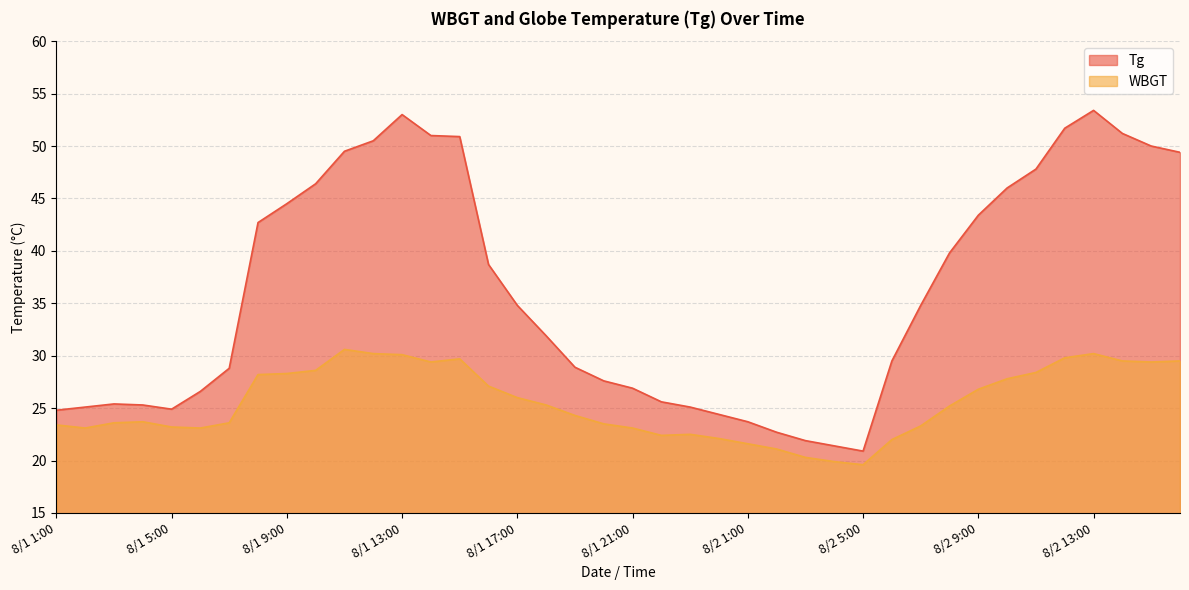

Reading left to right, transcribe all the data shown in this chart.

Tg: 8/1 1:00=24.8	8/1 2:00=25.1	8/1 3:00=25.4	8/1 4:00=25.3	8/1 5:00=24.9	8/1 6:00=26.6	8/1 7:00=28.8	8/1 8:00=42.7	8/1 9:00=44.5	8/1 10:00=46.4	8/1 11:00=49.5	8/1 12:00=50.5	8/1 13:00=53.0	8/1 14:00=51.0	8/1 15:00=50.9	8/1 16:00=38.7	8/1 17:00=34.8	8/1 18:00=31.9	8/1 19:00=28.9	8/1 20:00=27.6	8/1 21:00=26.9	8/1 22:00=25.6	8/1 23:00=25.1	8/1 24:00=24.4	8/2 1:00=23.7	8/2 2:00=22.7	8/2 3:00=21.9	8/2 4:00=21.4	8/2 5:00=20.9	8/2 6:00=29.5	8/2 7:00=34.8	8/2 8:00=39.8	8/2 9:00=43.4	8/2 10:00=46.0	8/2 11:00=47.8	8/2 12:00=51.7	8/2 13:00=53.4	8/2 14:00=51.2	8/2 15:00=50.0	8/2 16:00=49.4
WBGT: 8/1 1:00=23.4	8/1 2:00=23.1	8/1 3:00=23.6	8/1 4:00=23.7	8/1 5:00=23.2	8/1 6:00=23.1	8/1 7:00=23.6	8/1 8:00=28.2	8/1 9:00=28.3	8/1 10:00=28.6	8/1 11:00=30.6	8/1 12:00=30.2	8/1 13:00=30.1	8/1 14:00=29.4	8/1 15:00=29.7	8/1 16:00=27.1	8/1 17:00=26.0	8/1 18:00=25.3	8/1 19:00=24.3	8/1 20:00=23.5	8/1 21:00=23.1	8/1 22:00=22.4	8/1 23:00=22.5	8/1 24:00=22.1	8/2 1:00=21.6	8/2 2:00=21.1	8/2 3:00=20.3	8/2 4:00=19.9	8/2 5:00=19.6	8/2 6:00=22.0	8/2 7:00=23.3	8/2 8:00=25.2	8/2 9:00=26.8	8/2 10:00=27.8	8/2 11:00=28.4	8/2 12:00=29.8	8/2 13:00=30.2	8/2 14:00=29.5	8/2 15:00=29.4	8/2 16:00=29.5